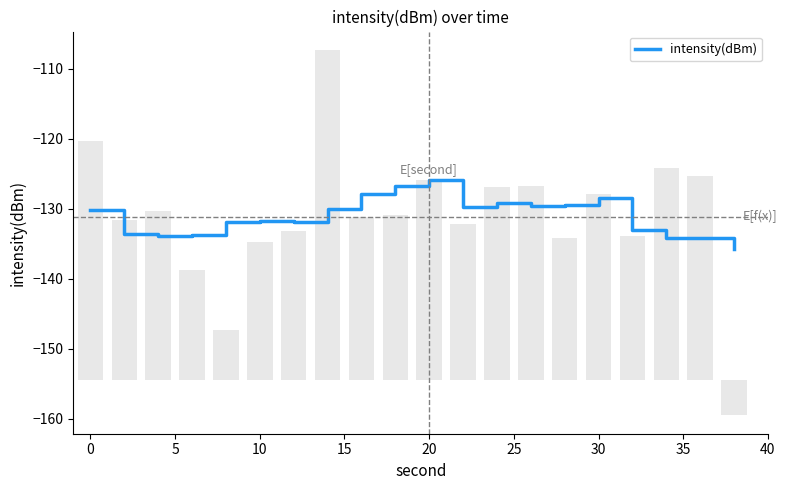

What is the minimum value for intensity(dBm)?

-135.7